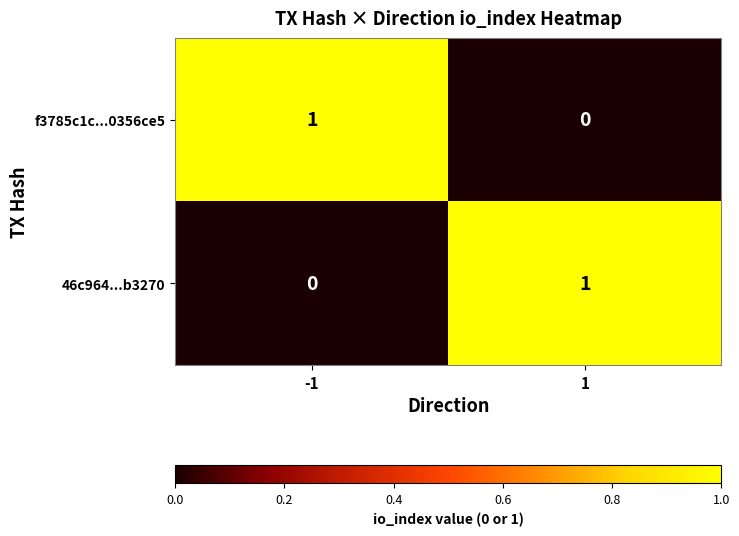

Is the value of 46c964...b3270 at -1 greater than the value of f3785c1c...0356ce5 at -1?

No